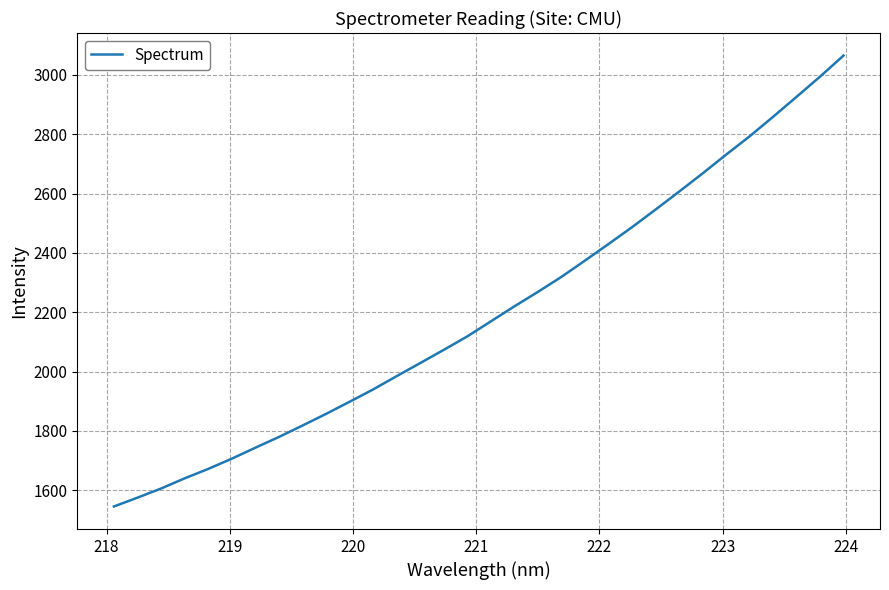

Is this an area chart (filled region under the line)?

No